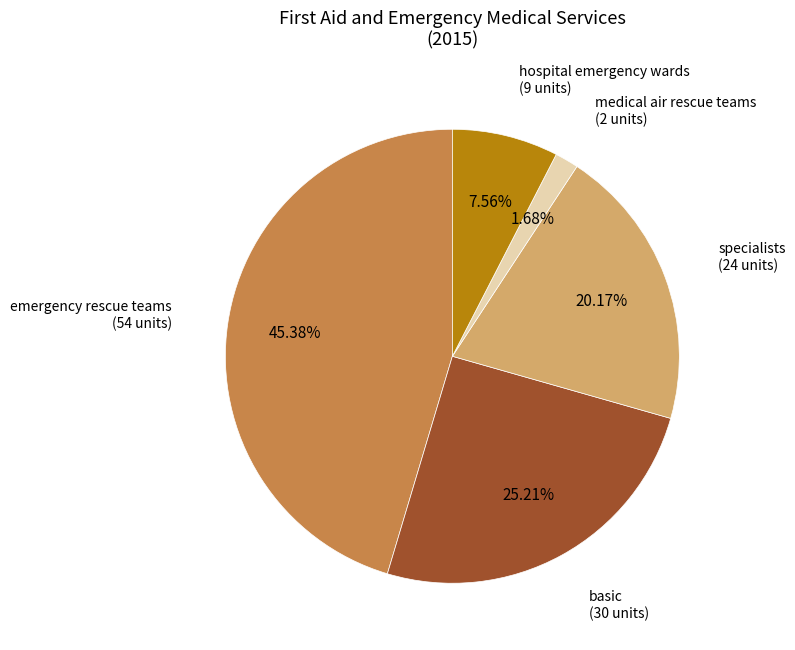

To the nearest percent, what percentage of the pie is specialists?

20%